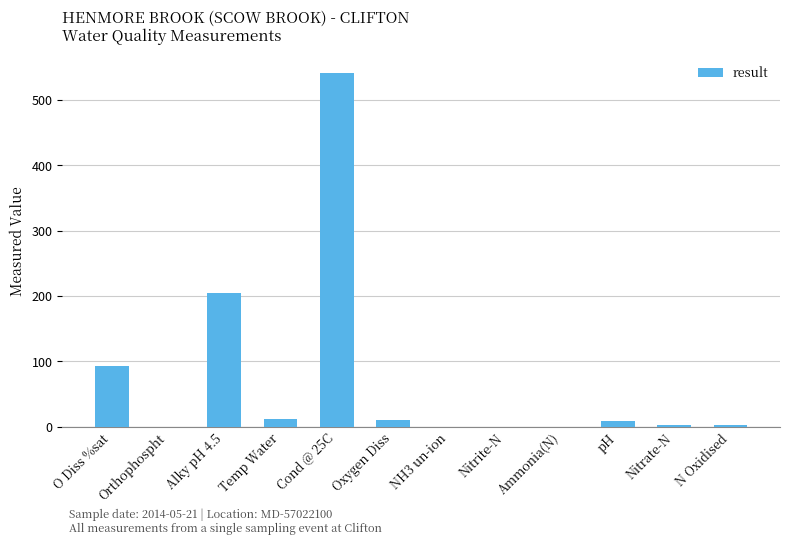

Where is the data nearest to the value 271?

Alky pH 4.5